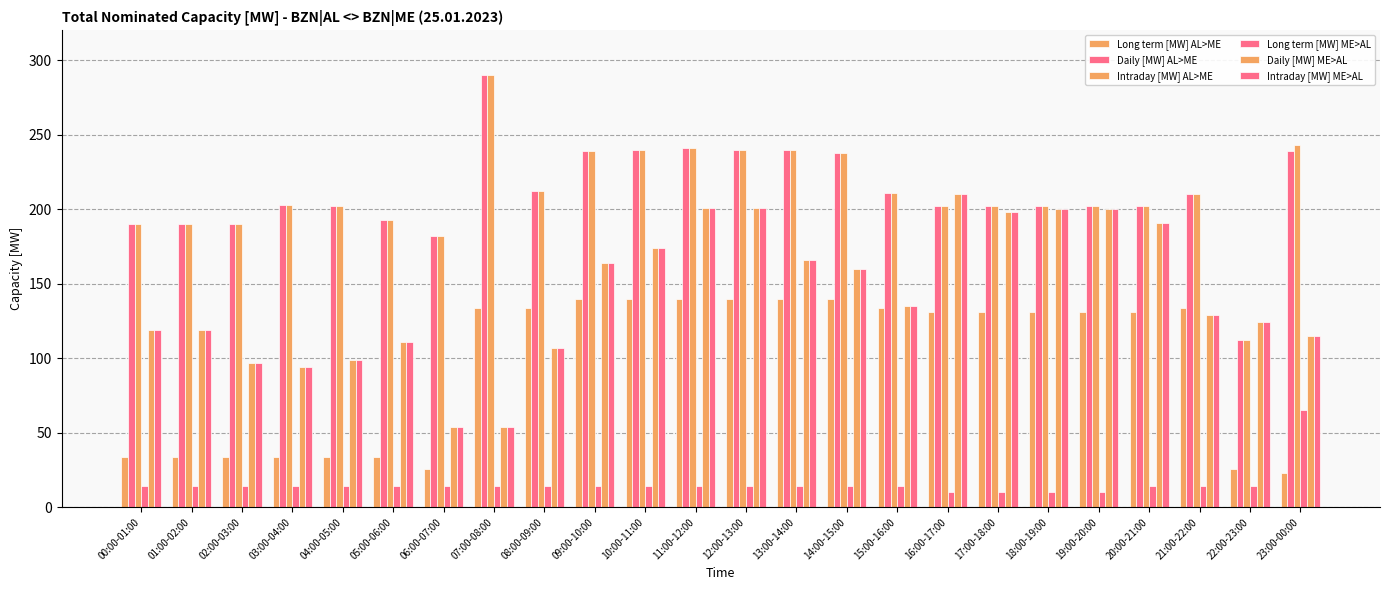

Where is Daily [MW] AL>ME nearest to the value 201?

04:00-05:00